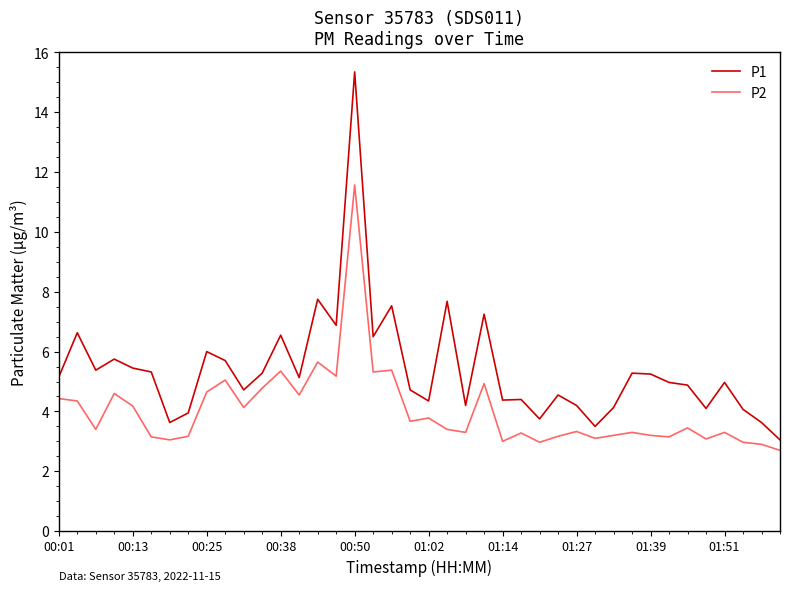

What is the minimum value shown in the chart?

2.7